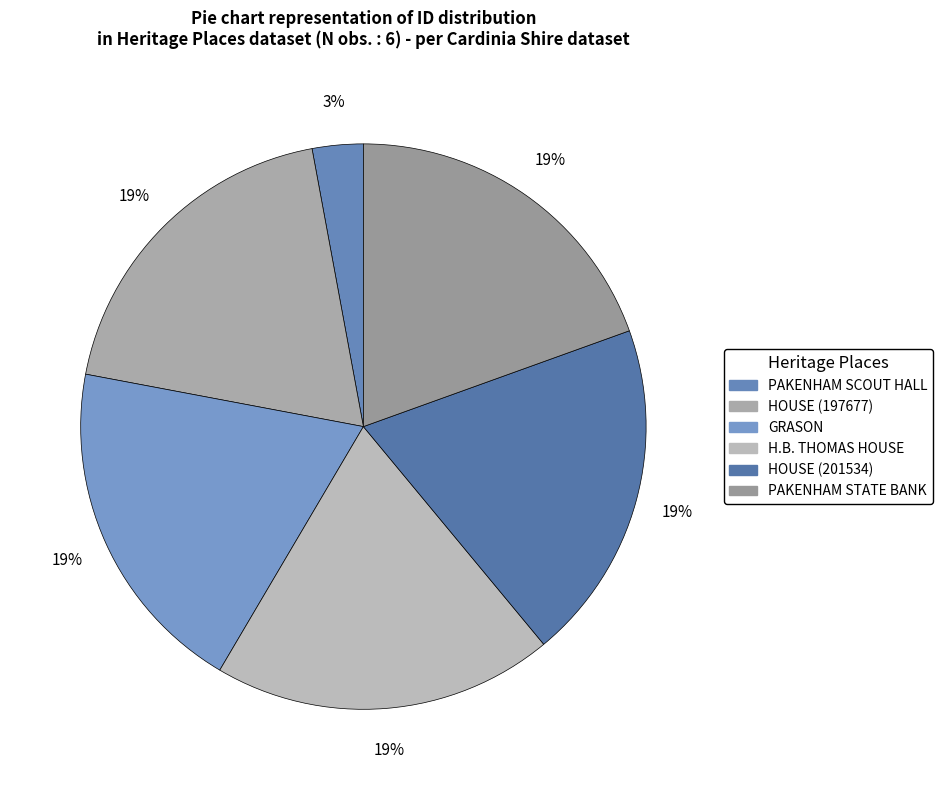

True or false: H.B. THOMAS HOUSE accounts for 19% of the total.

True